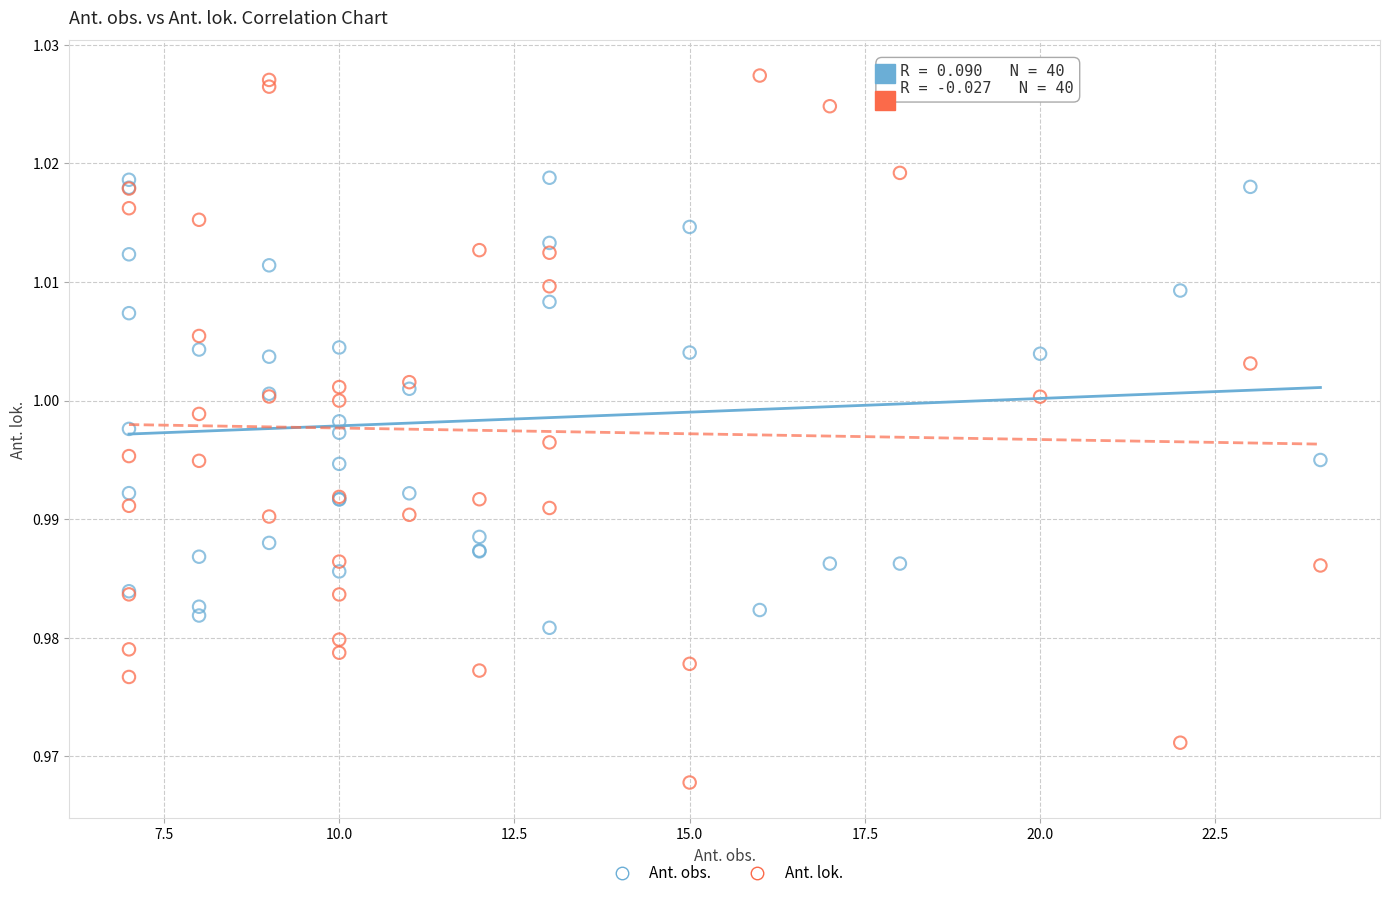

Which series reaches the minimum Y coordinate?

Ant. lok.